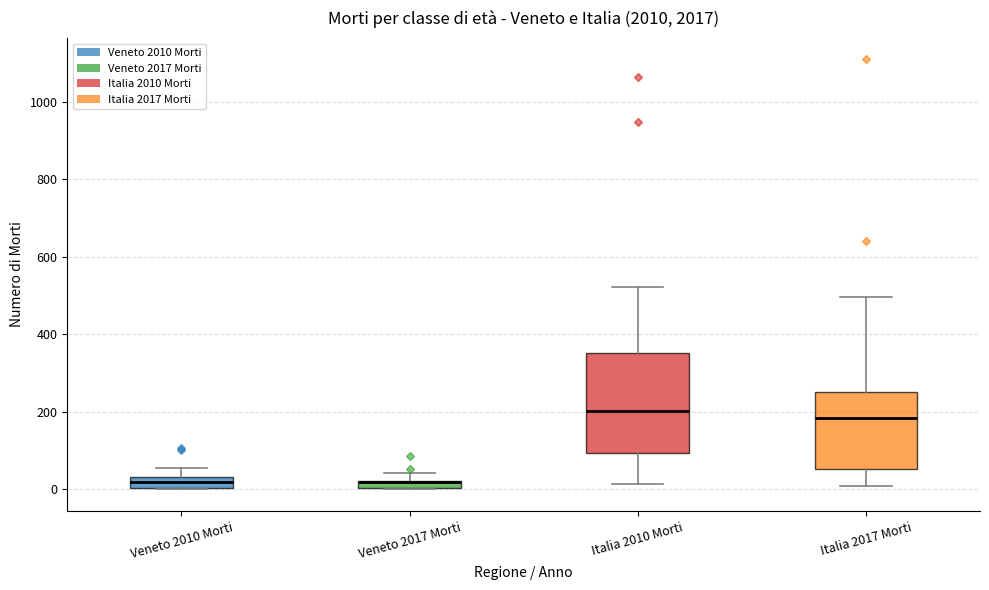

Which box is the tallest, from its lower edge to its upper edge?

Italia 2010 Morti